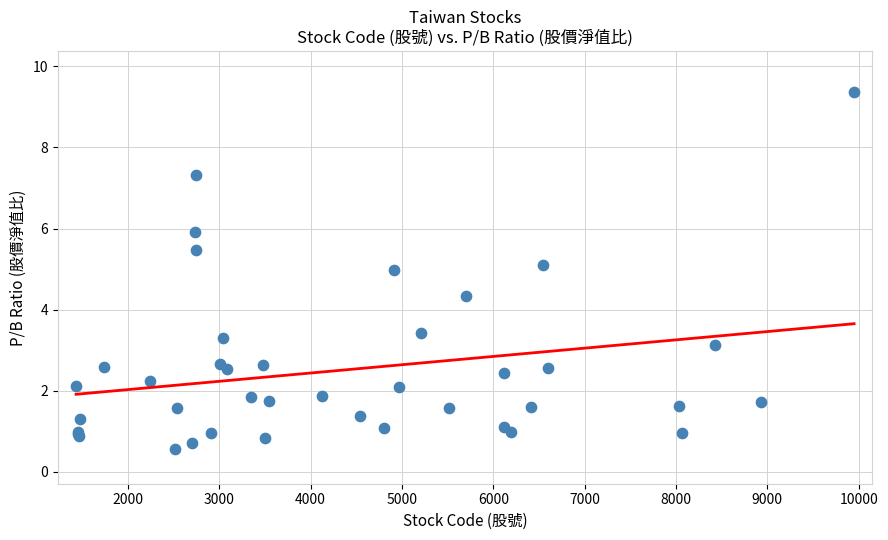

What Y value in the scatter plot is closest to 4?

4.3